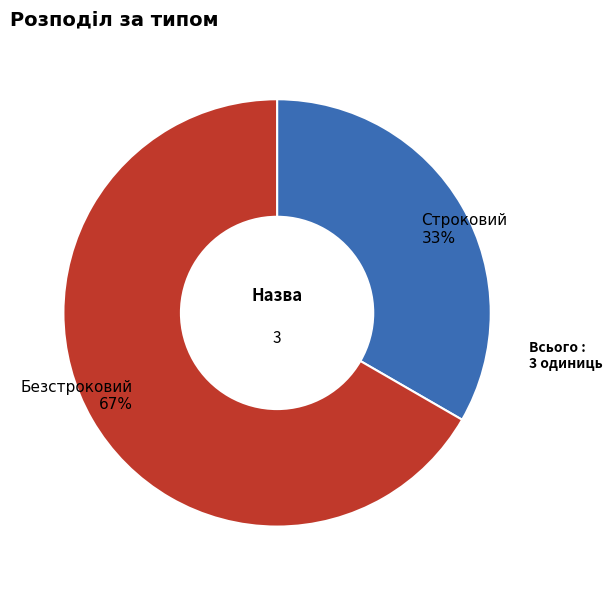

Which category has the biggest portion of the pie?

Безстроковий